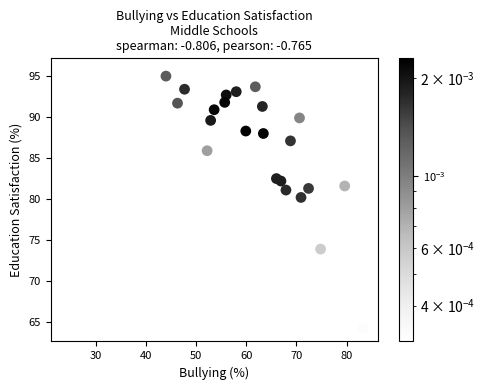

What is the range of Y values (max minus min)?

31.4